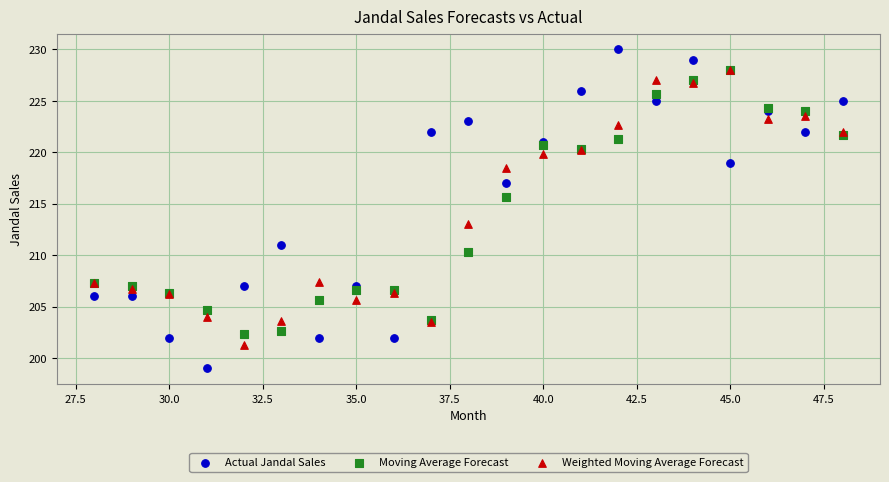

Which series reaches the minimum Y coordinate?

Actual Jandal Sales